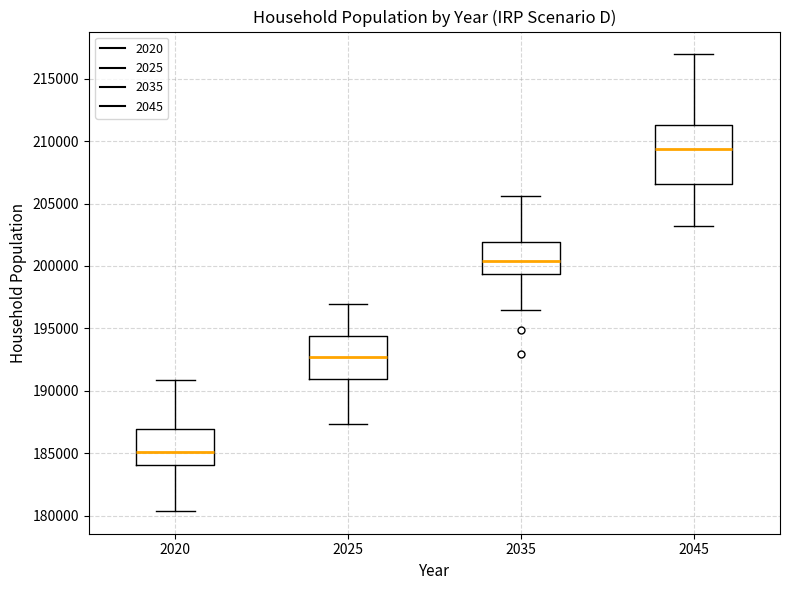

Where does the median line of the box at x = 2025 sit on the y-axis? The values are not printed on the chart, so give them approximately, as read against the axis.

192500